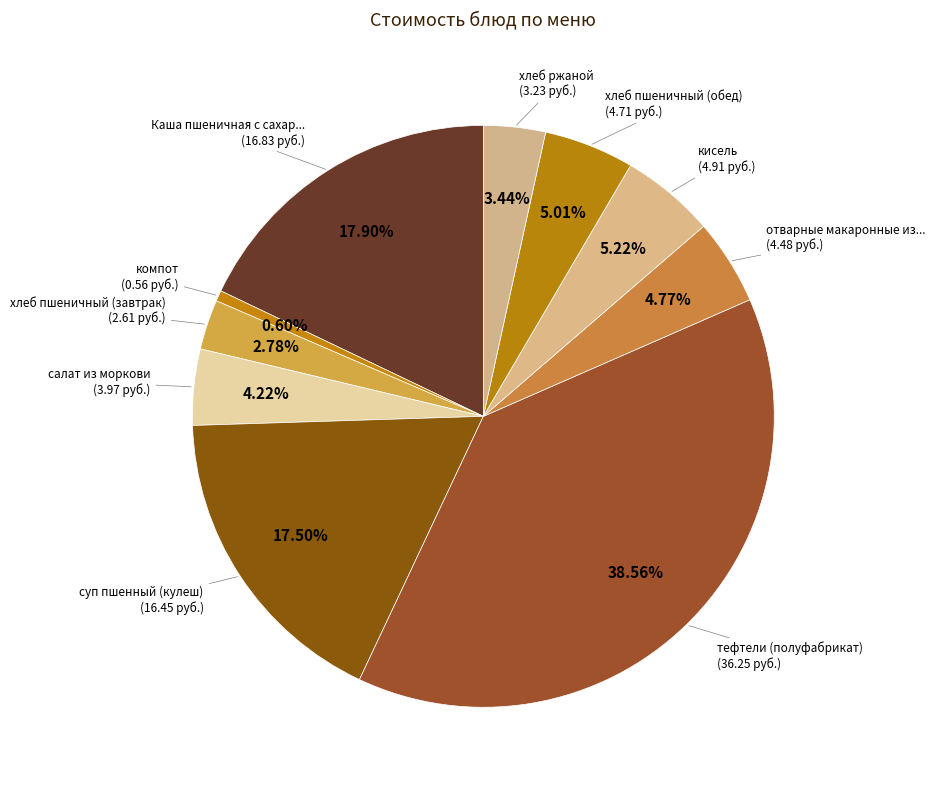

How many segments does this pie chart have?

10